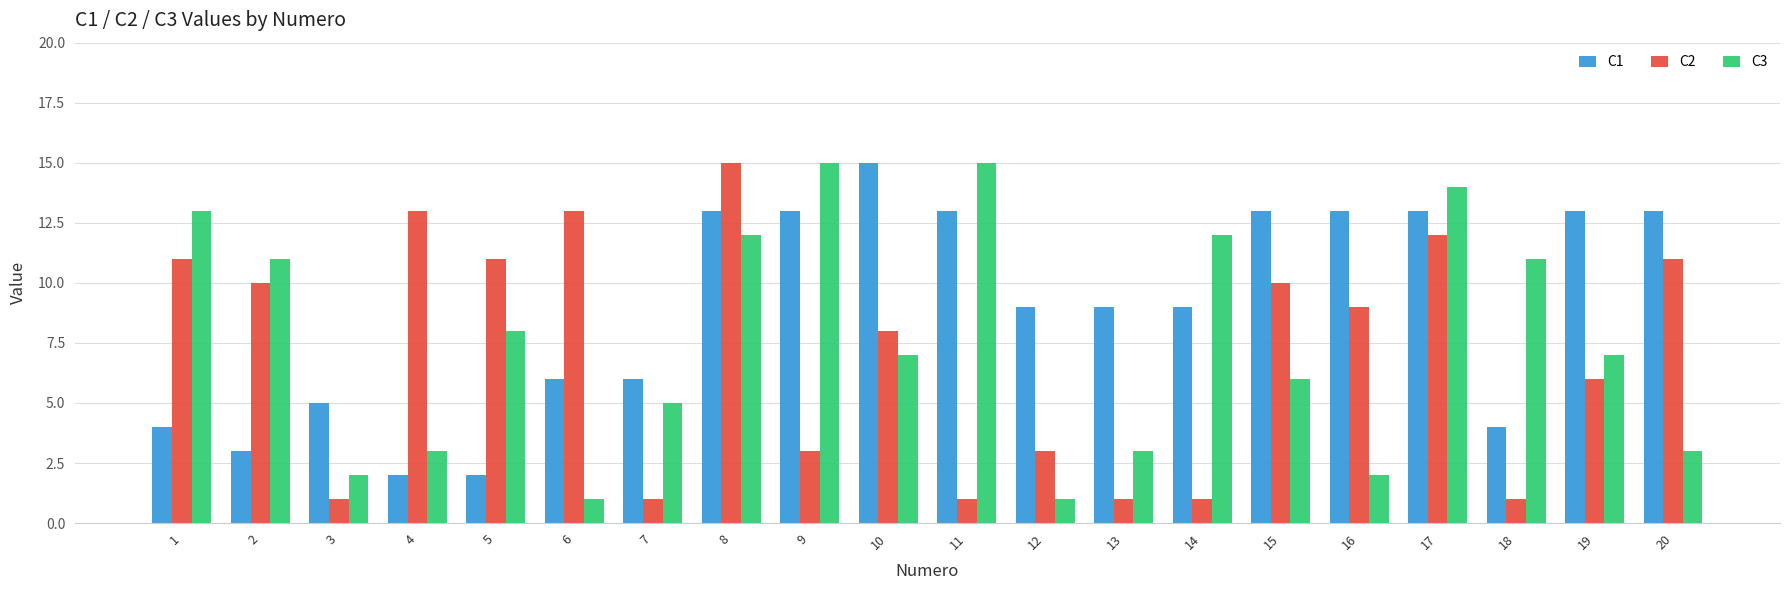

At 14, list the series in order from smallest to largest.

C2, C1, C3